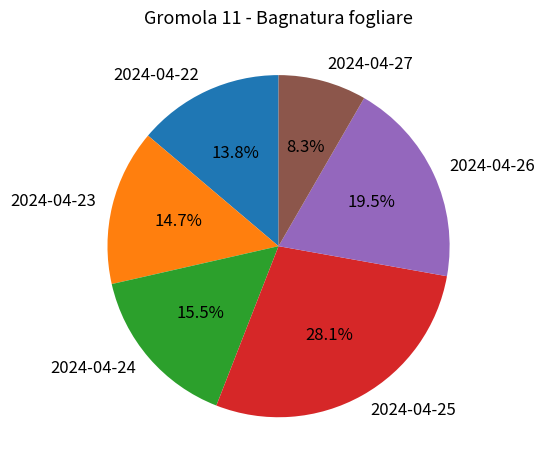

To the nearest percent, what is the difference between the 2024-04-22 and 2024-04-24 slice percentages?

2%